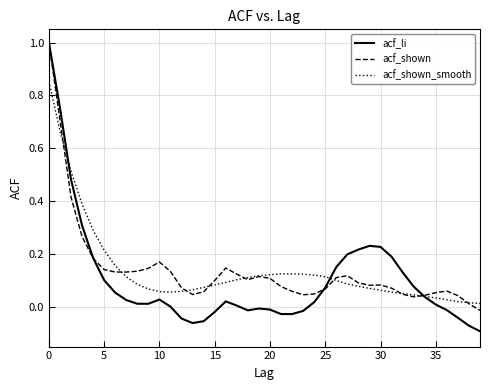

Which series has the widest spread of values?

acf_li